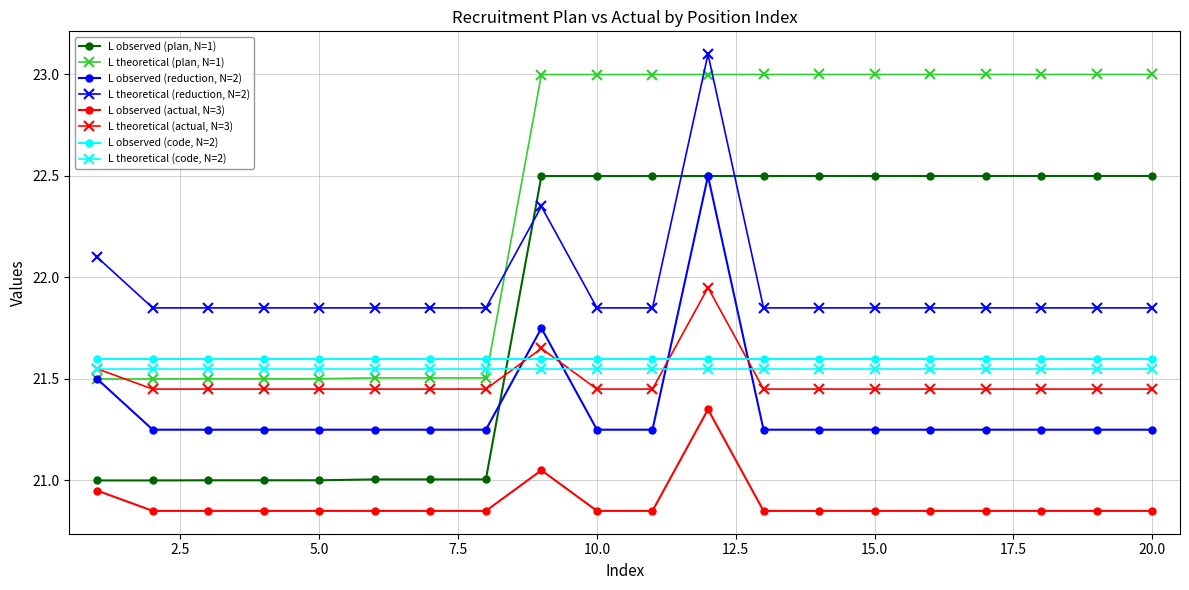

True or false: L theoretical (code, N=2) and L theoretical (reduction, N=2) intersect in this chart.

False